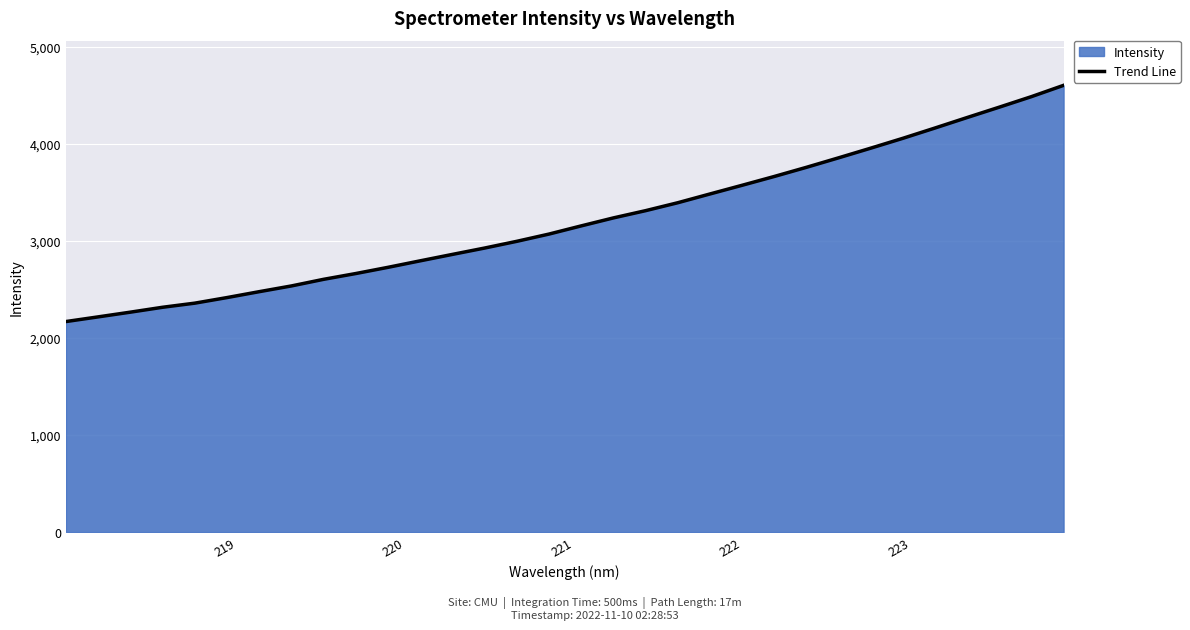

What is the value of the 16th point from the left?

3071.3